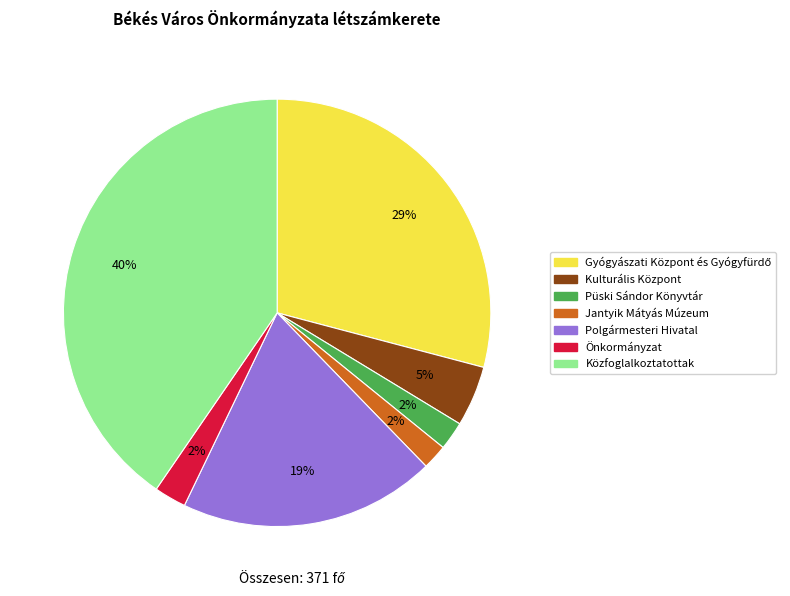

Which has a higher value, Püski Sándor Könyvtár or Közfoglalkoztatottak?

Közfoglalkoztatottak